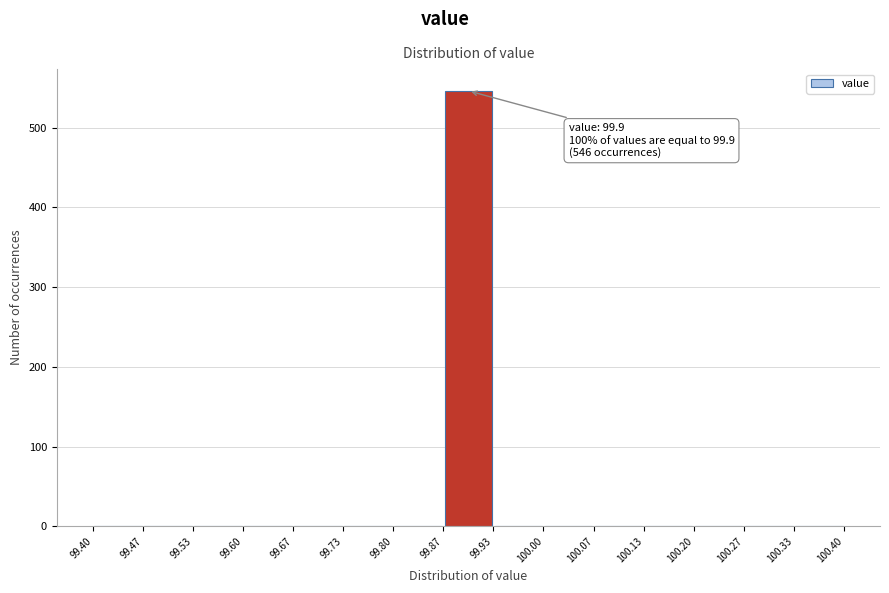

Which range on the x-axis has the tallest bar?

99.87 to 99.93